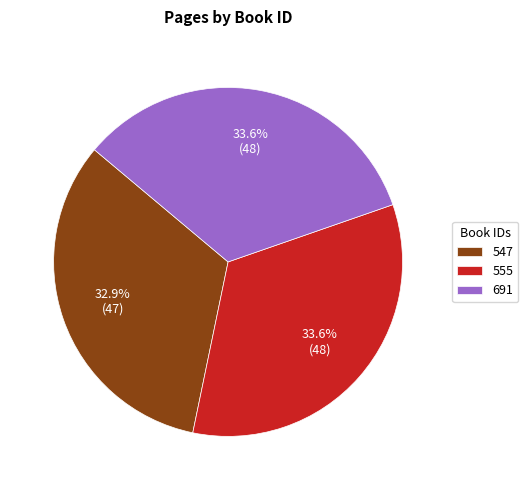

How much of the chart is everything except 555?

66.4%